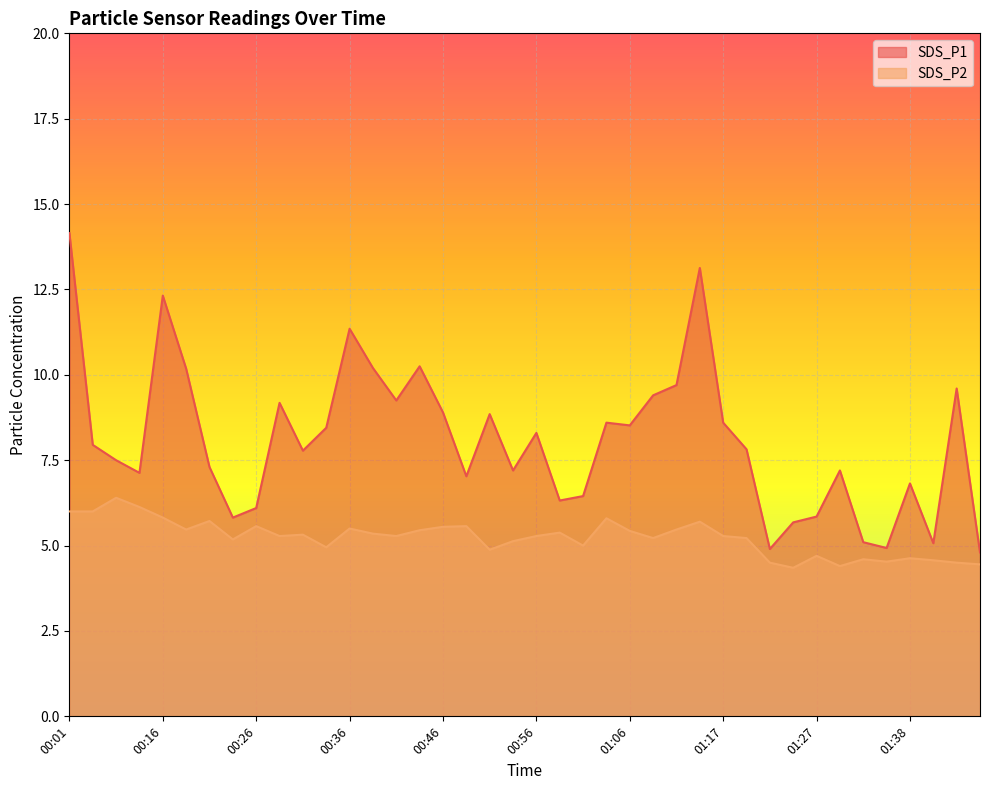

At which category does the chart reach its minimum across all series?

01:24